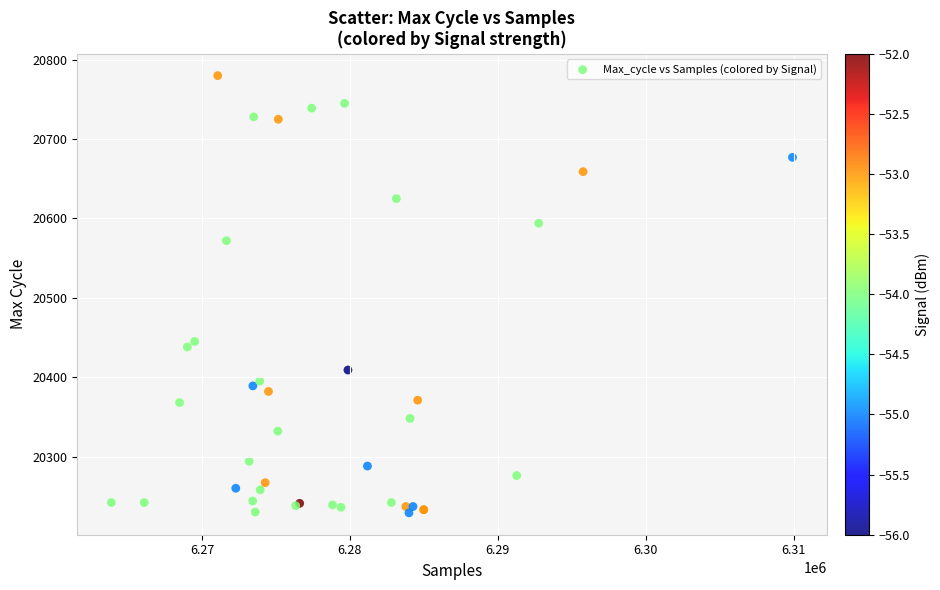

What Y value in the scatter plot is closest to 20504?

20445